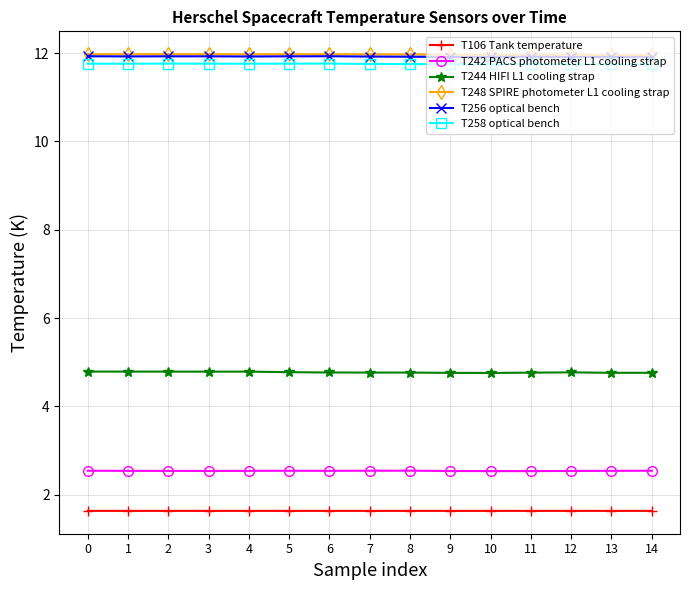

The value of T258 optical bench at 4 is 11.8. True or false?

True